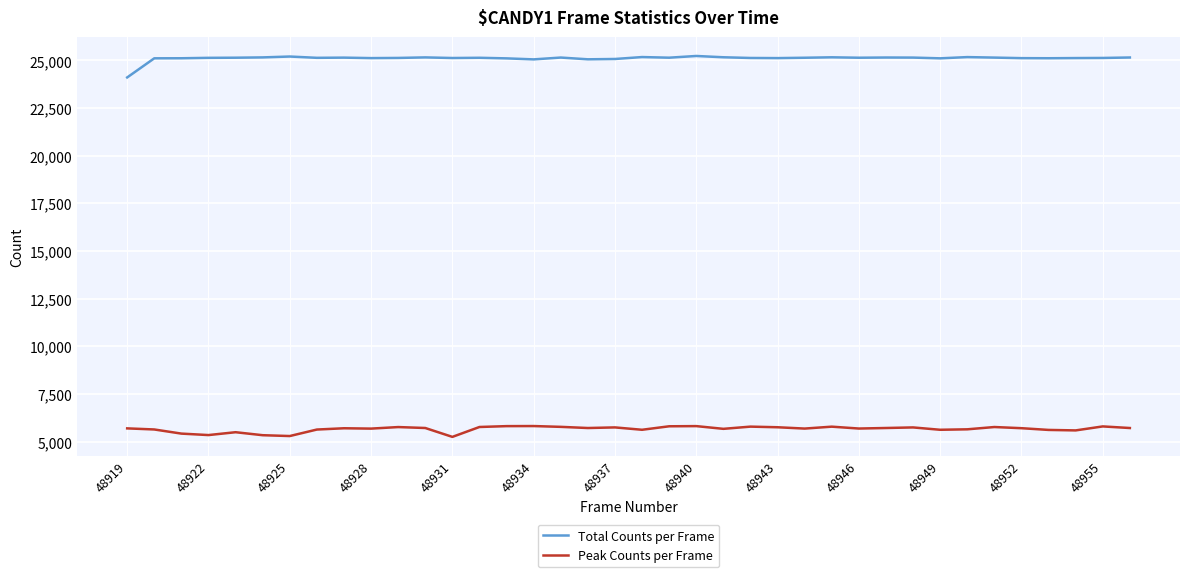

At how many categories does at least one series exceed 16980?

38